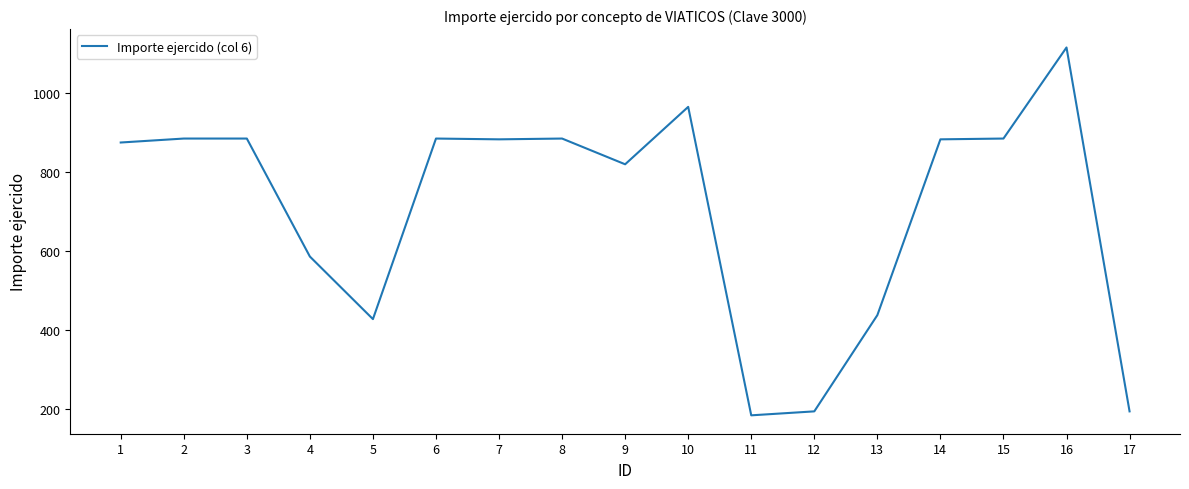

What is the smallest value displayed?

185